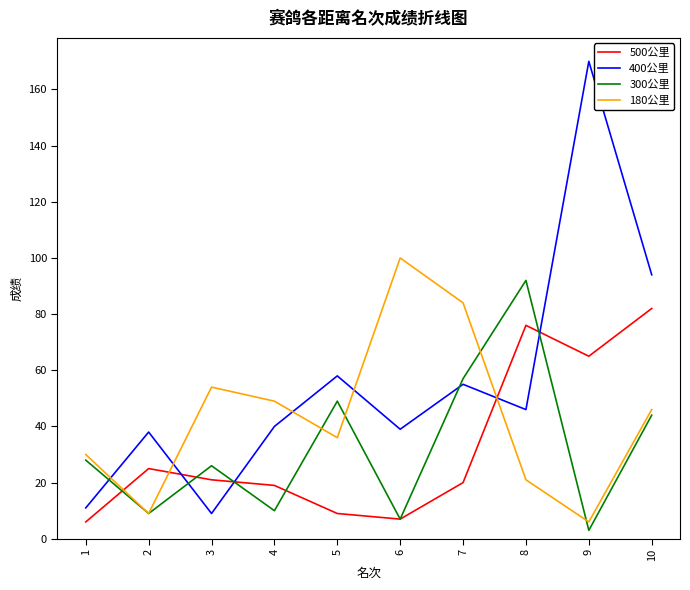

Which series ends up on top after the final intersection of 500公里 and 400公里?

400公里